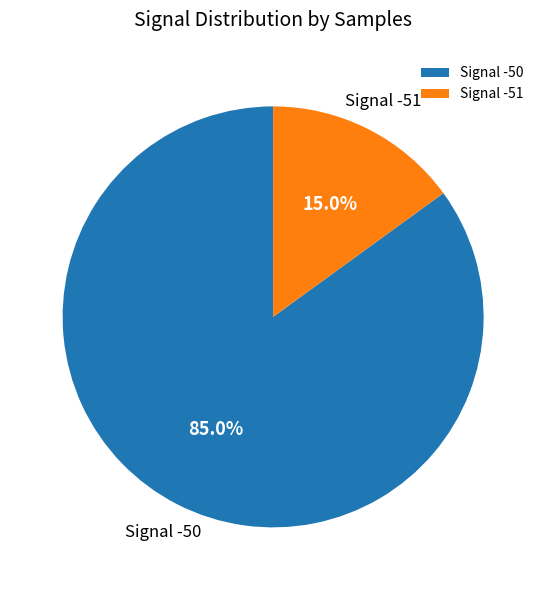

Which category accounts for the majority?

Signal -50